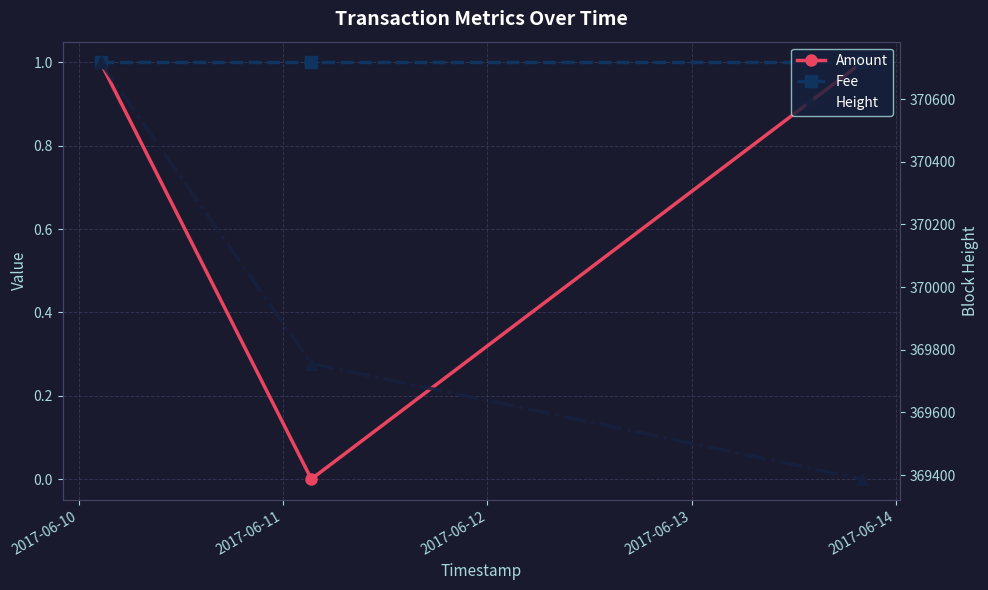

List the series in order of their peak value, highest first.

Height, Amount, Fee